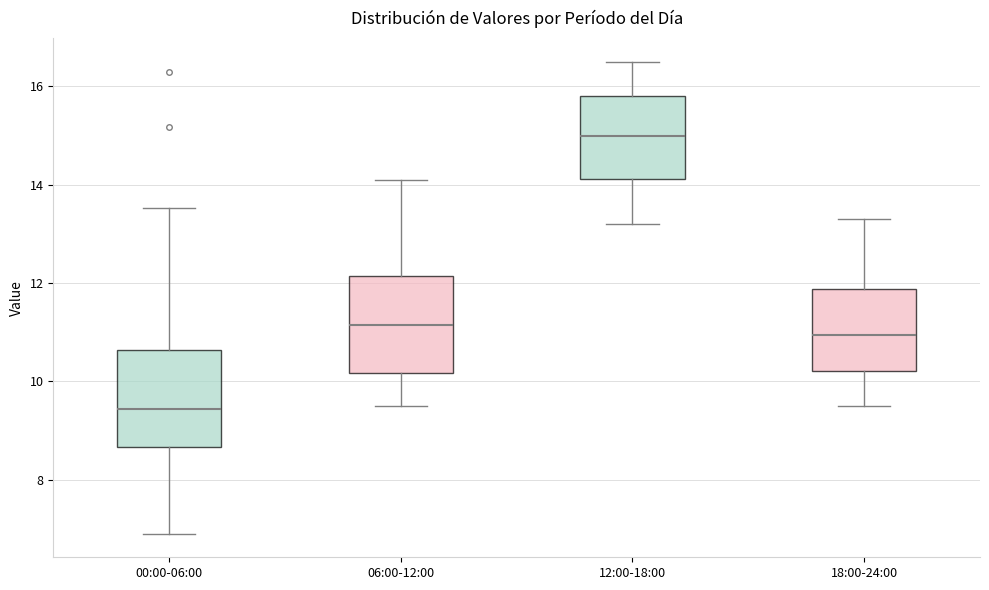

Reading left to right, transcribe this box plot: for each box, give where its median line is, the range the box spans, and where its two whiskers end, as read against the y-axis. The values are not printed on the chart, so give them approximately, as read against the axis.

00:00-06:00: median 9.4, box 8.6 to 10.6, whiskers 7.0 to 13.6
06:00-12:00: median 11.2, box 10.2 to 12.2, whiskers 9.6 to 14.2
12:00-18:00: median 15.0, box 14.2 to 15.8, whiskers 13.2 to 16.6
18:00-24:00: median 11.0, box 10.2 to 11.8, whiskers 9.6 to 13.4